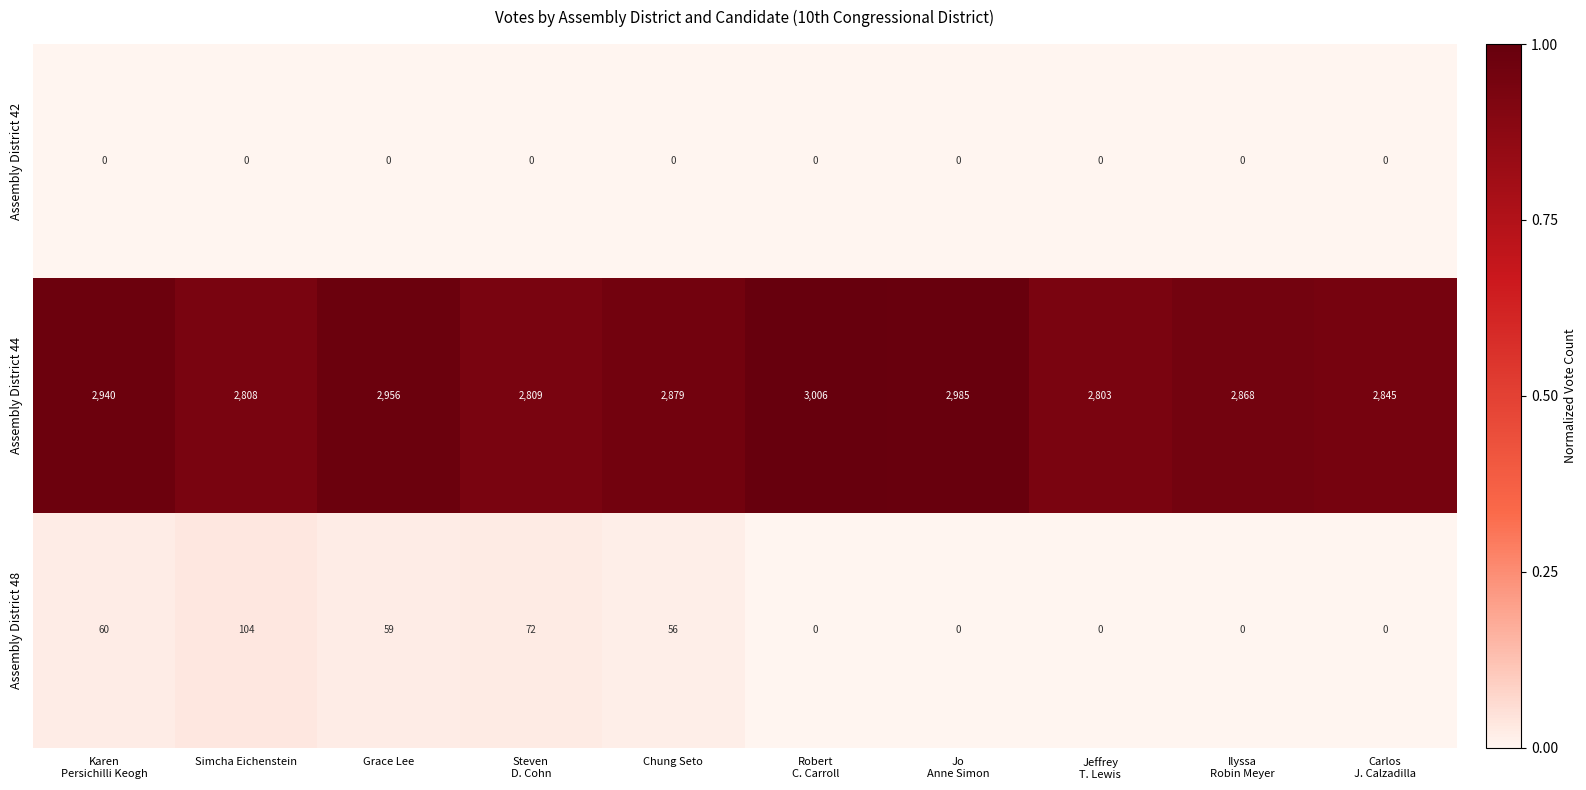

How many positive values does the Assembly District 48 series have?

5